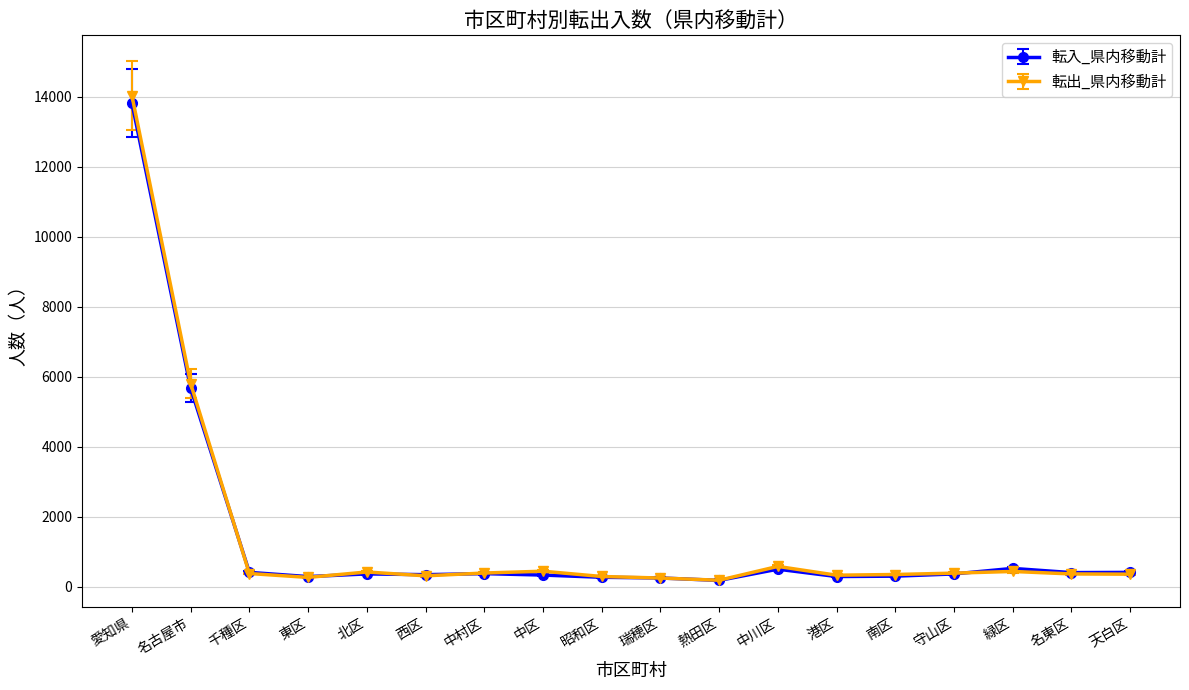

After their last crossing, which series has the higher values: 転入_県内移動計 or 転出_県内移動計?

転入_県内移動計